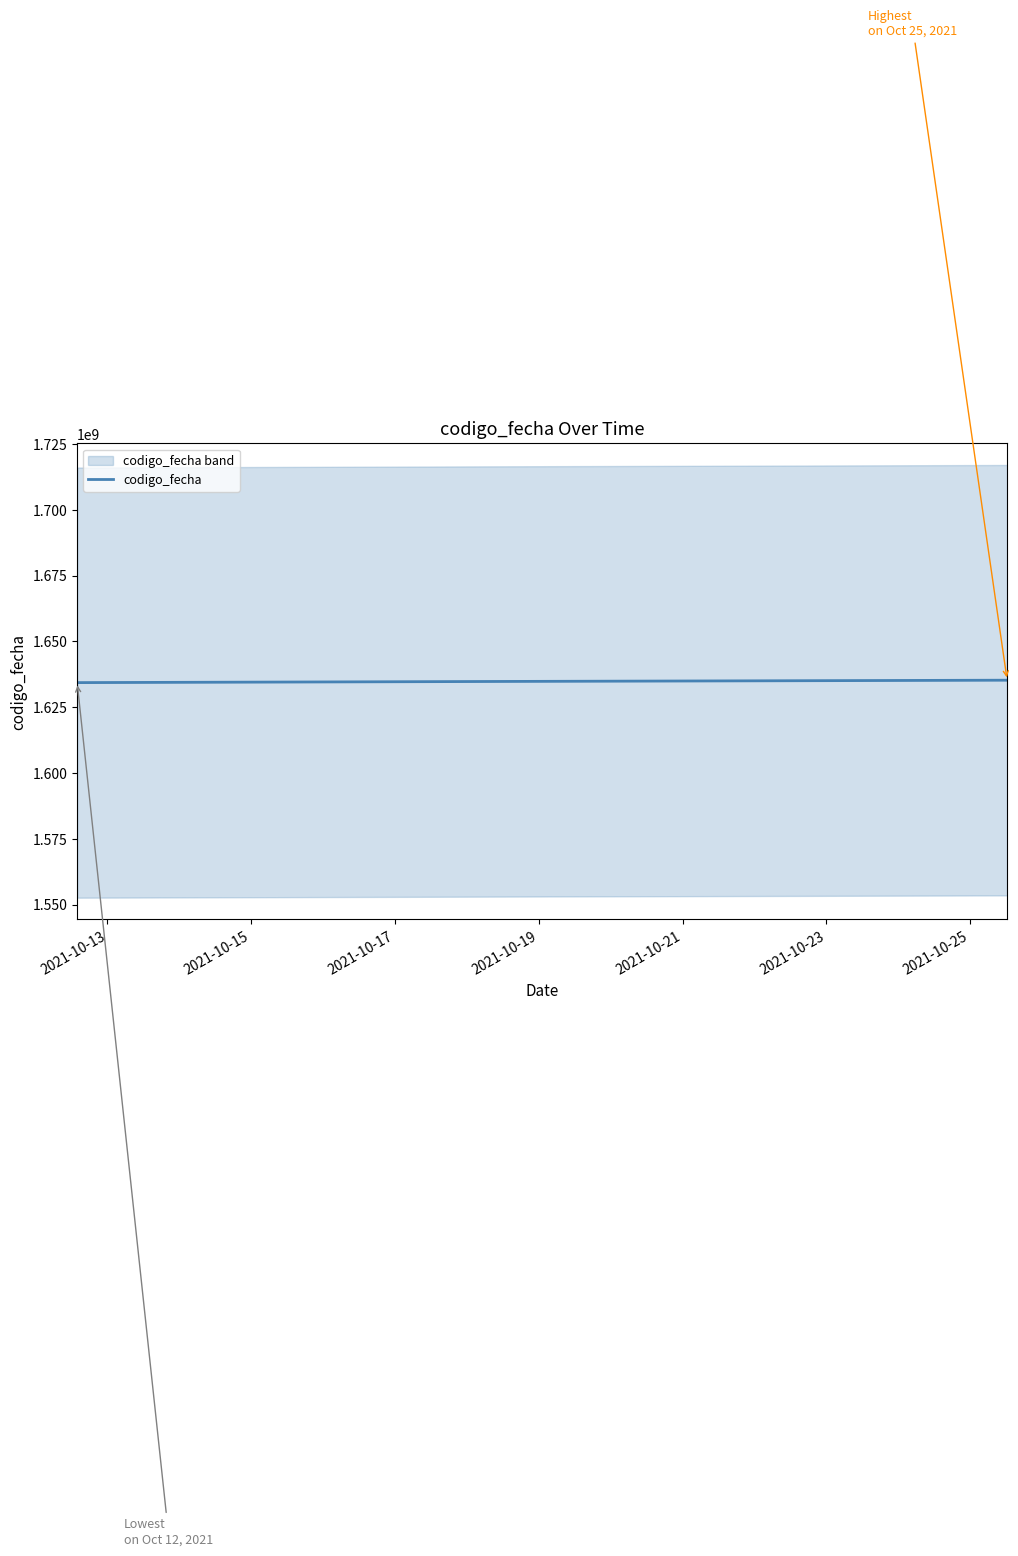

What is the highest value of the codigo_fecha series?

1635230914